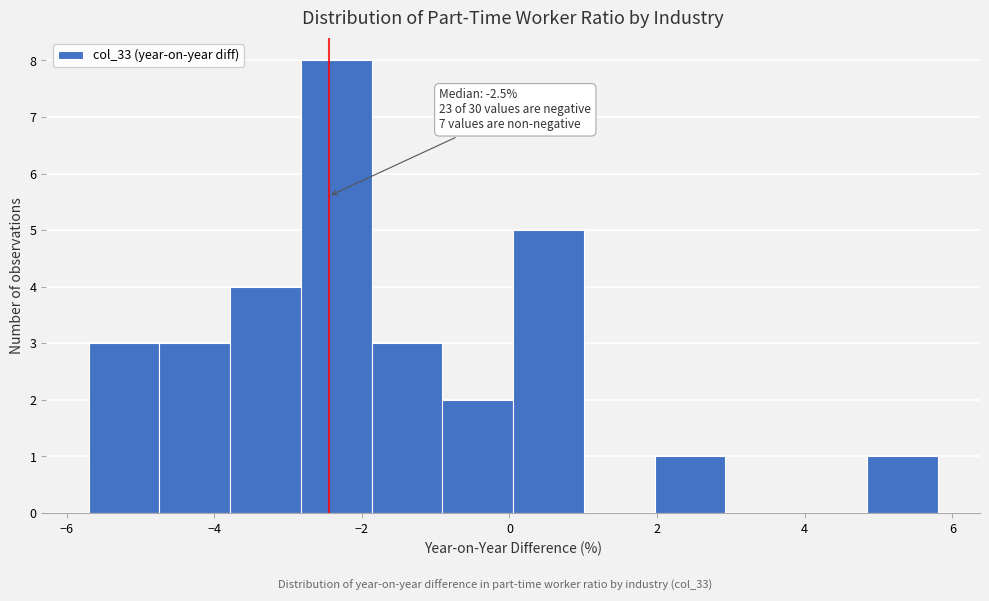

Which range on the x-axis has the tallest bar?

-2.8 to -1.8